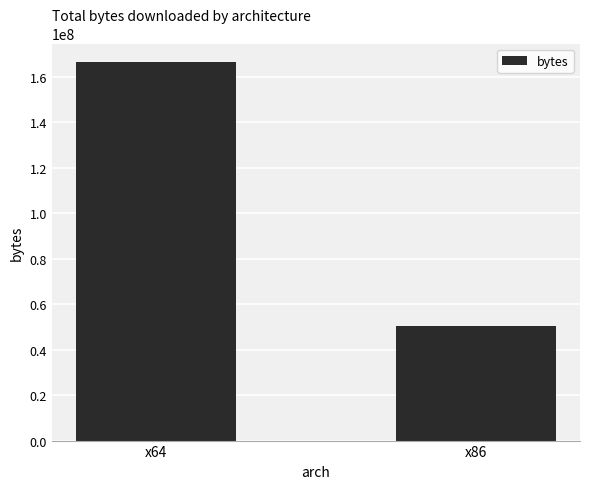

True or false: the data shows 39445327 at x64.

False